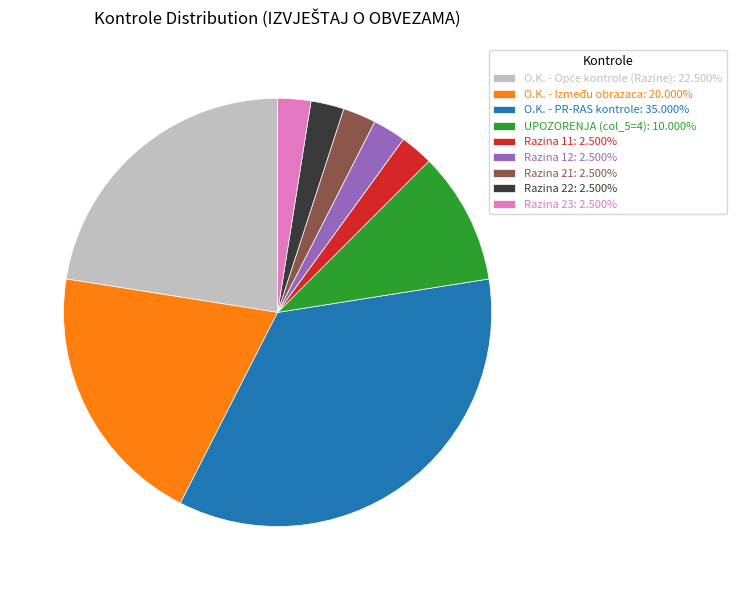

Combined, do O.K. - PR-RAS kontrole: 35.000% and Razina 11: 2.500% account for over 50%?

No